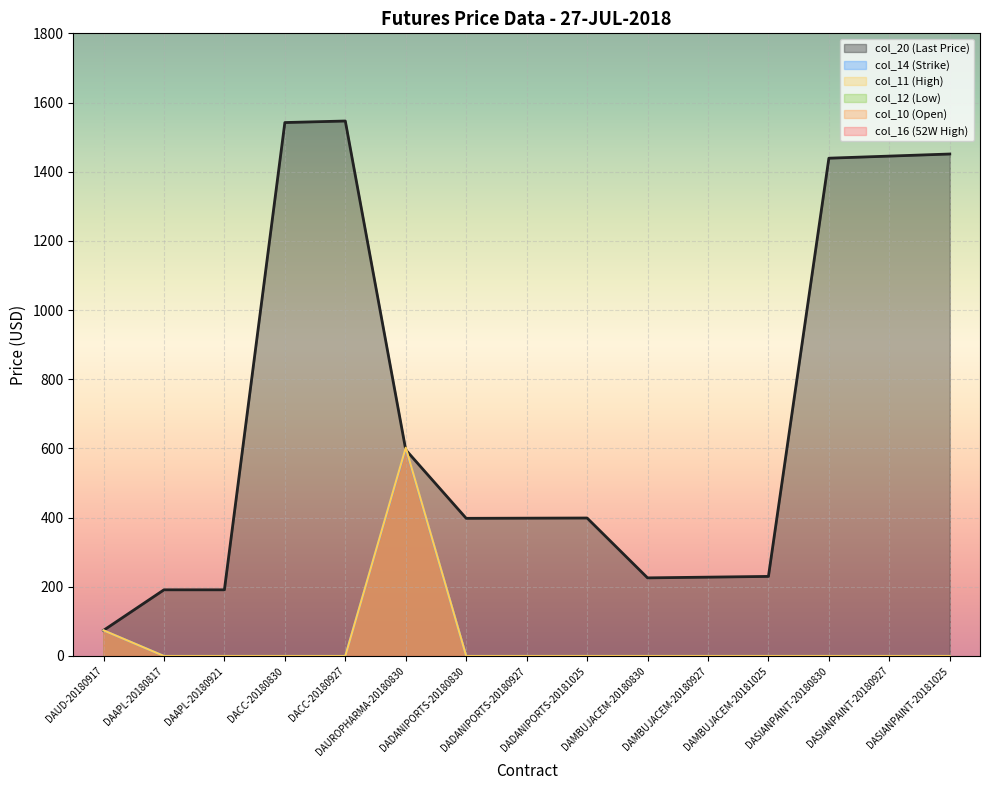

What is the difference between the highest and lowest values at DAMBUJACEM-20181025?

230.0